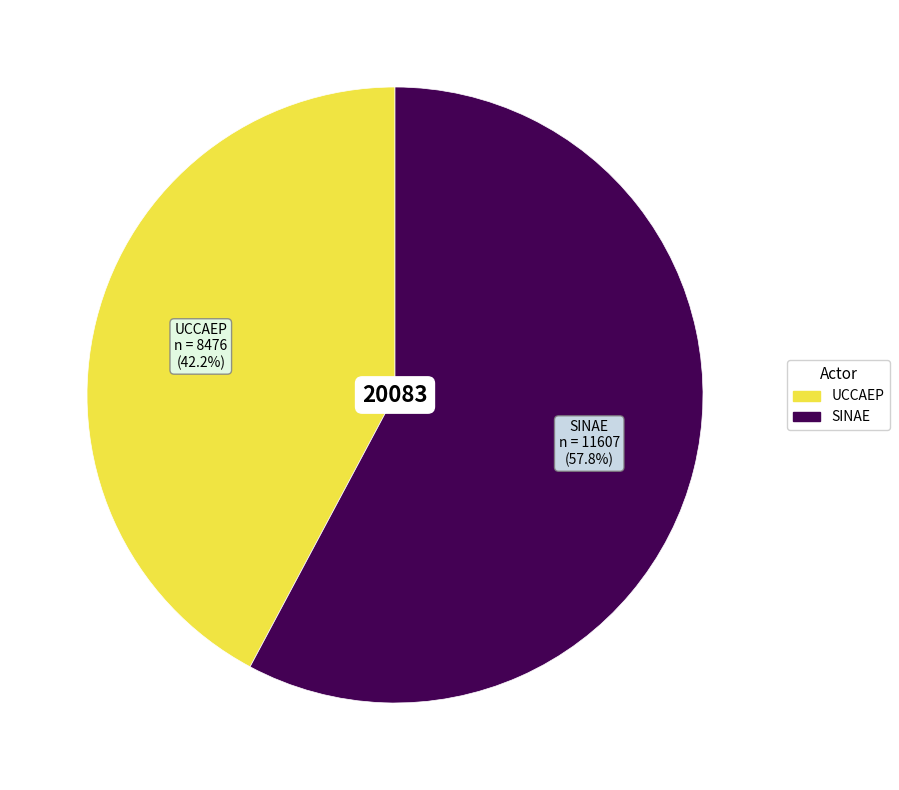

Between UCCAEP and SINAE, which is larger?

SINAE